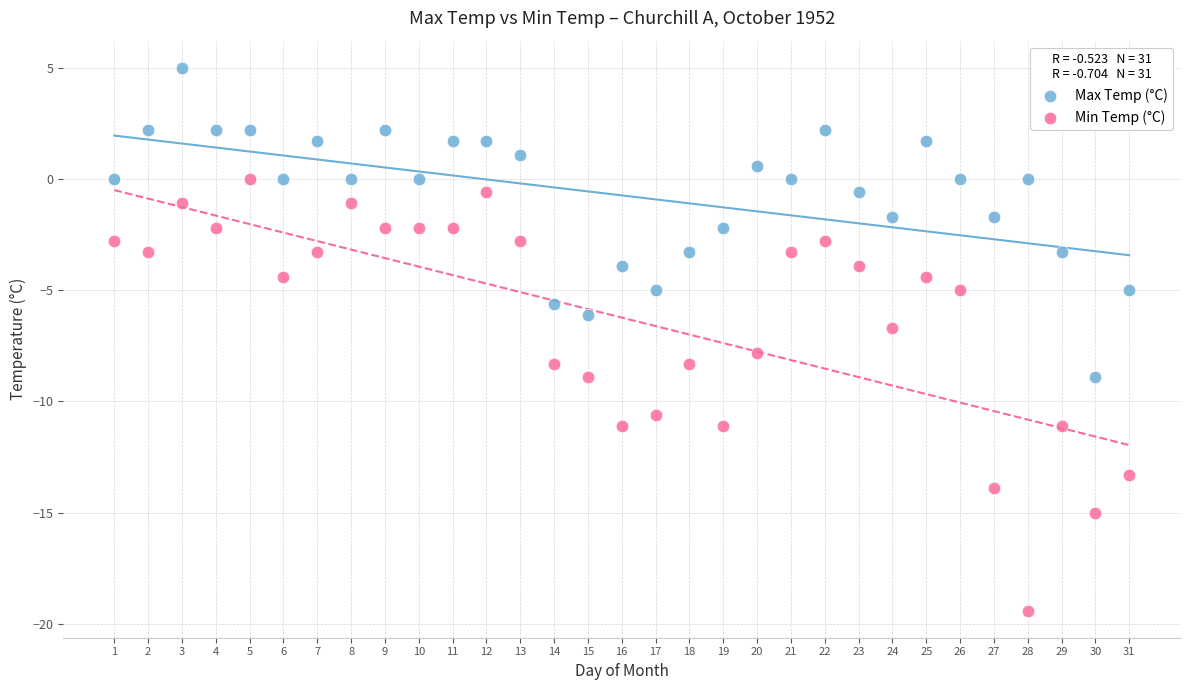

Which series contains the lowest Y value?

Min Temp (°C)